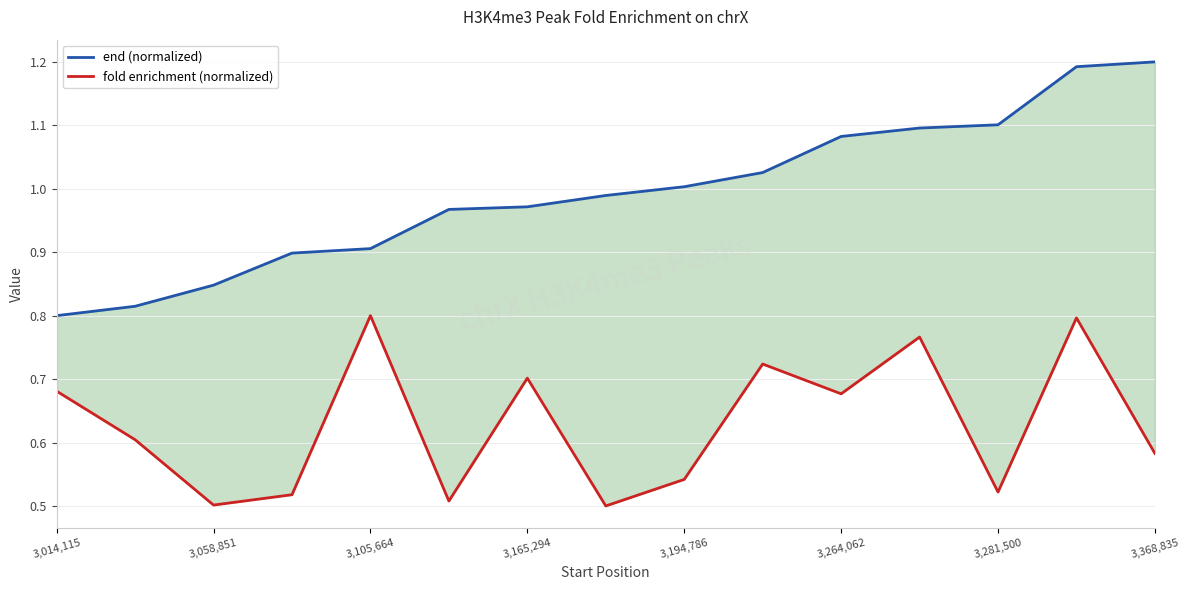

The value of fold enrichment (normalized) at 3,264,062 is 0.3. True or false?

False